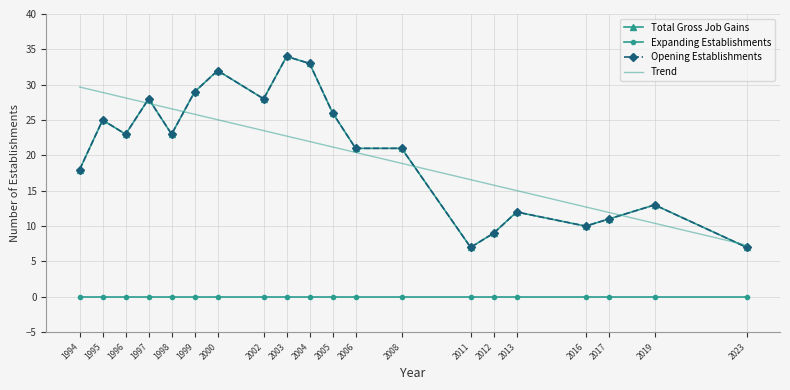

What are all the series names shown in the legend?

Total Gross Job Gains, Expanding Establishments, Opening Establishments, Trend